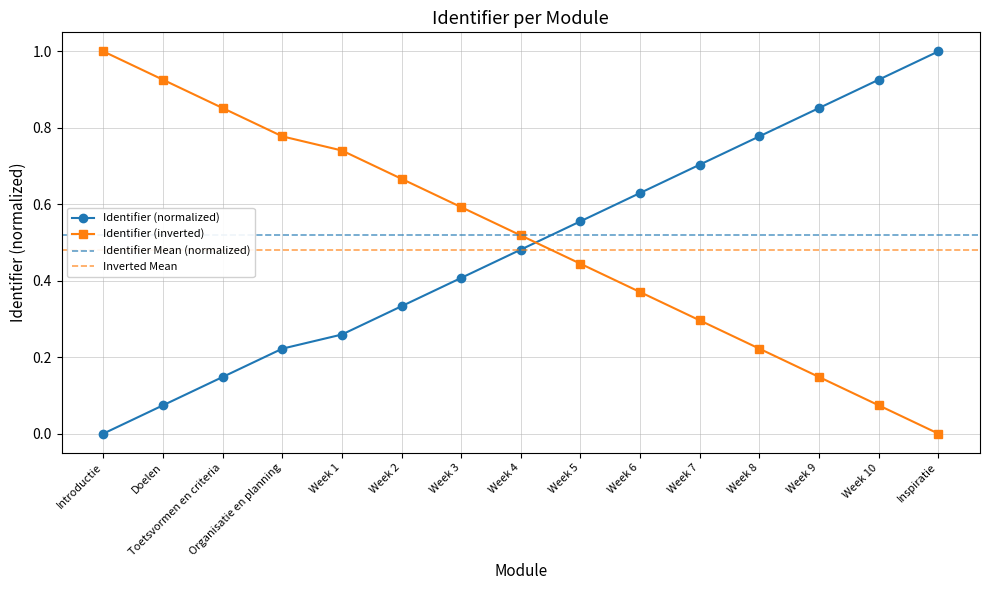

What is the difference between the second highest and second lowest values?

0.9